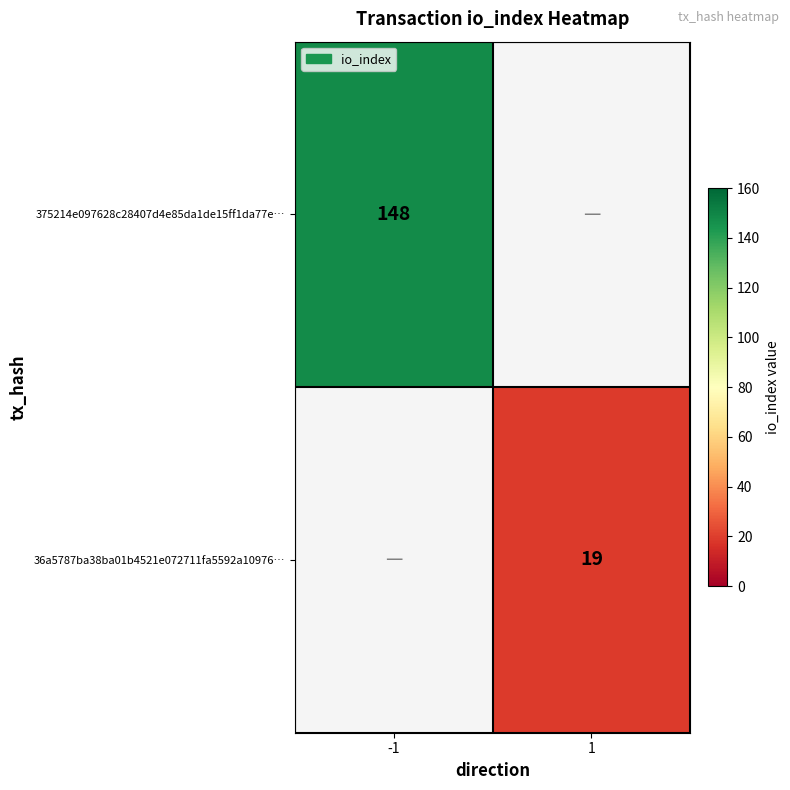

The value of 36a5787ba38ba01b4521e072711fa5592a10976… at 1 is 19. True or false?

True